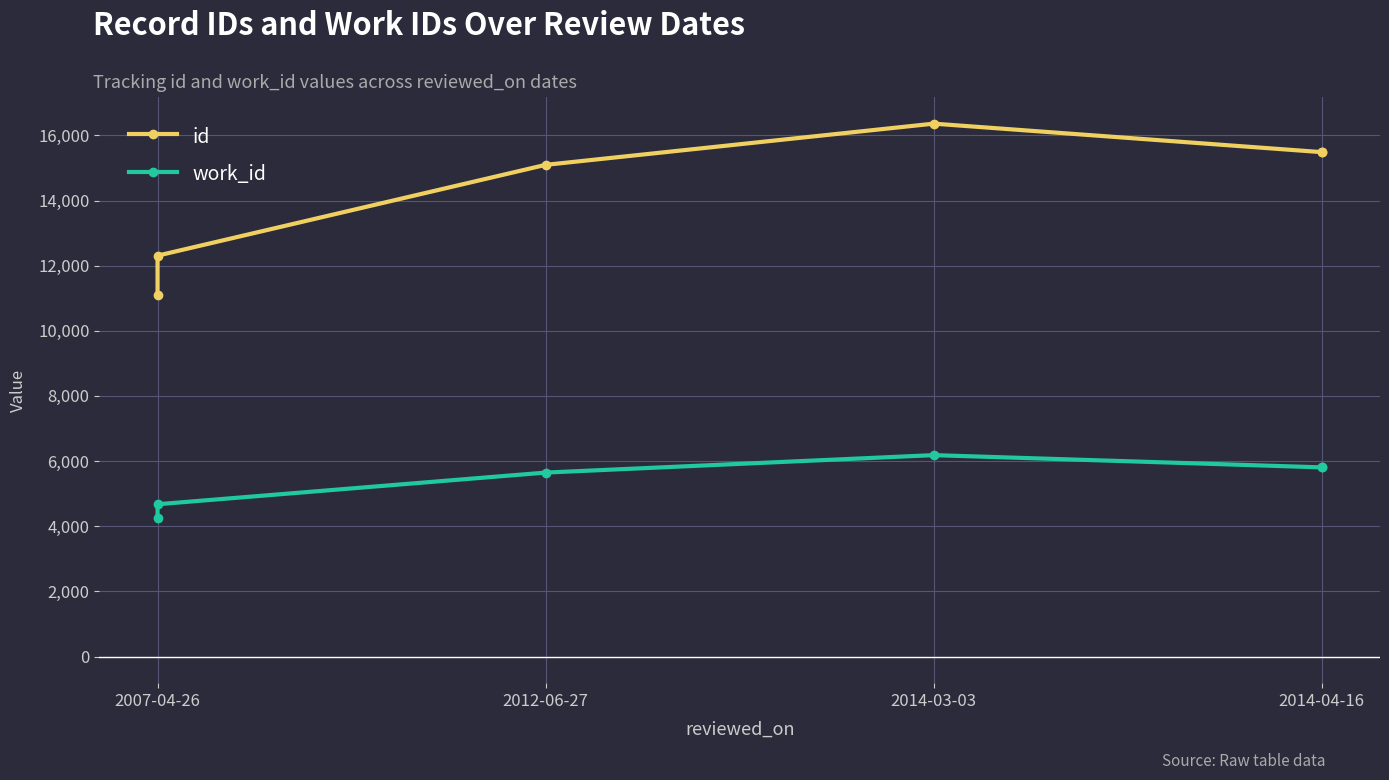

What is the difference between the maximum and minimum values in the work_id series?

1922